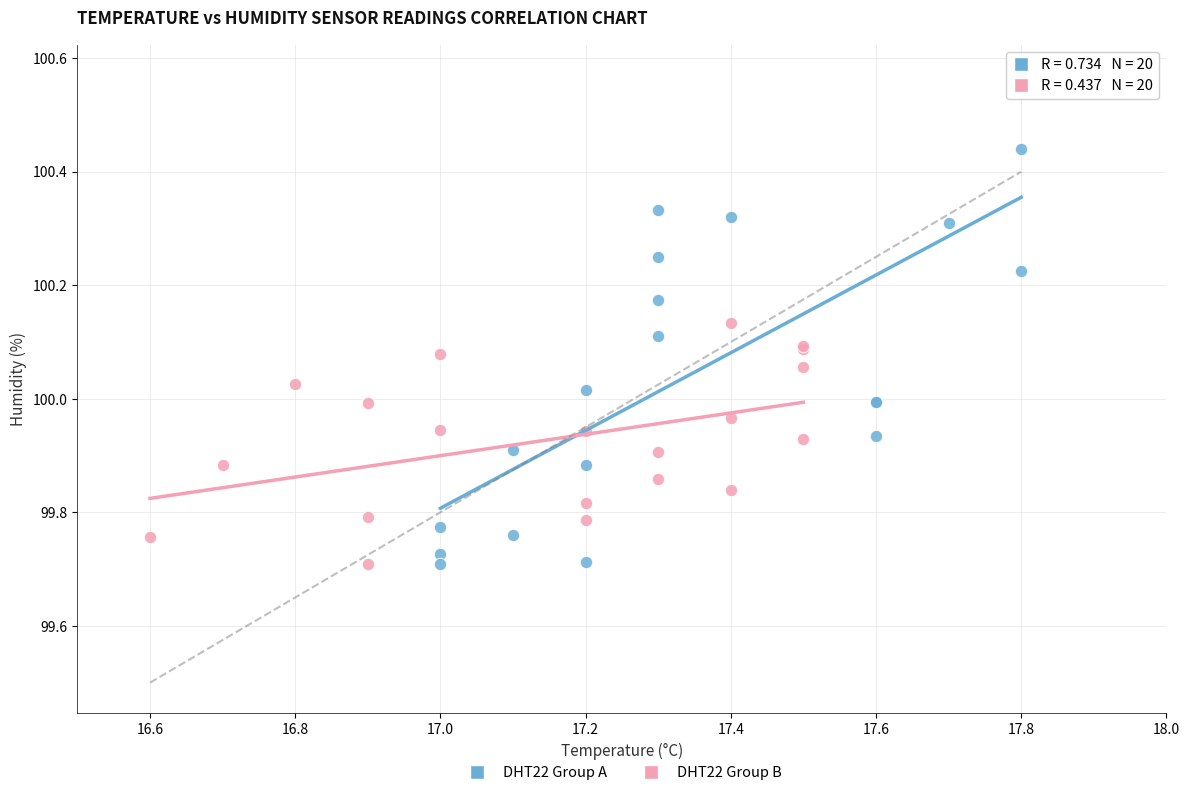

Which series reaches the maximum Y coordinate?

DHT22 Group A